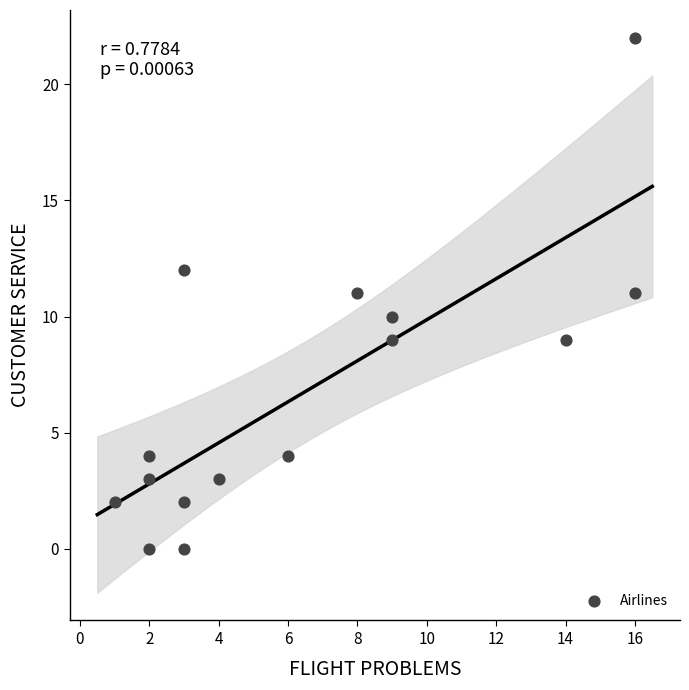

What is the range of Y values (max minus min)?

22